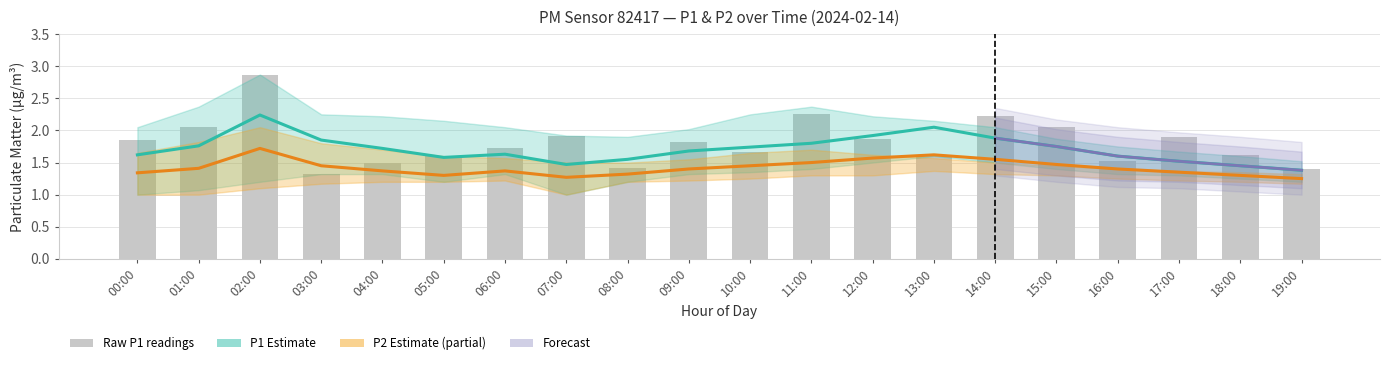

What is the difference between the second highest and minimum values in the P2 series?

0.4